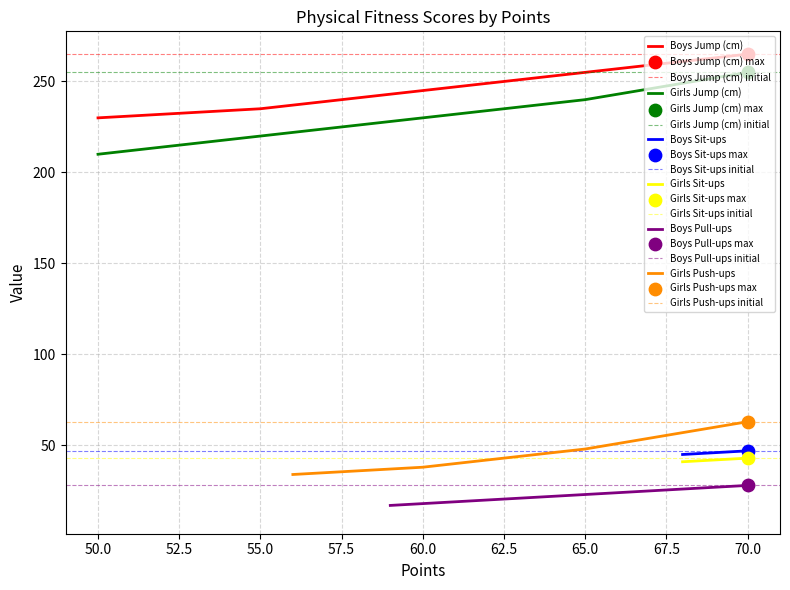

Is the value of Girls Push-ups at 68 greater than the value of Girls Jump (cm) at 57?

No